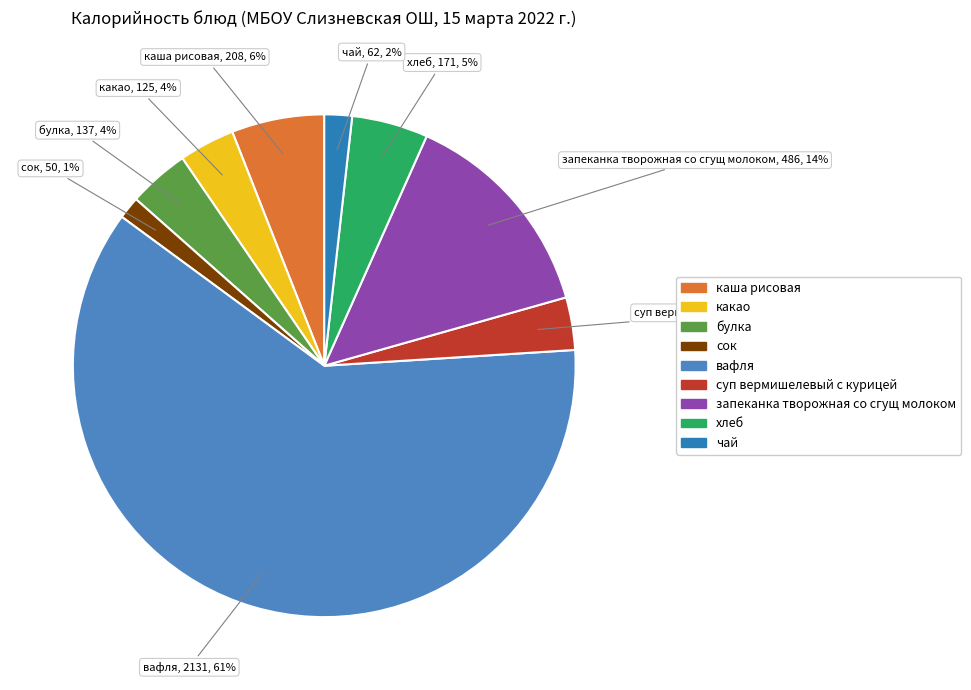

Which category has the biggest portion of the pie?

вафля